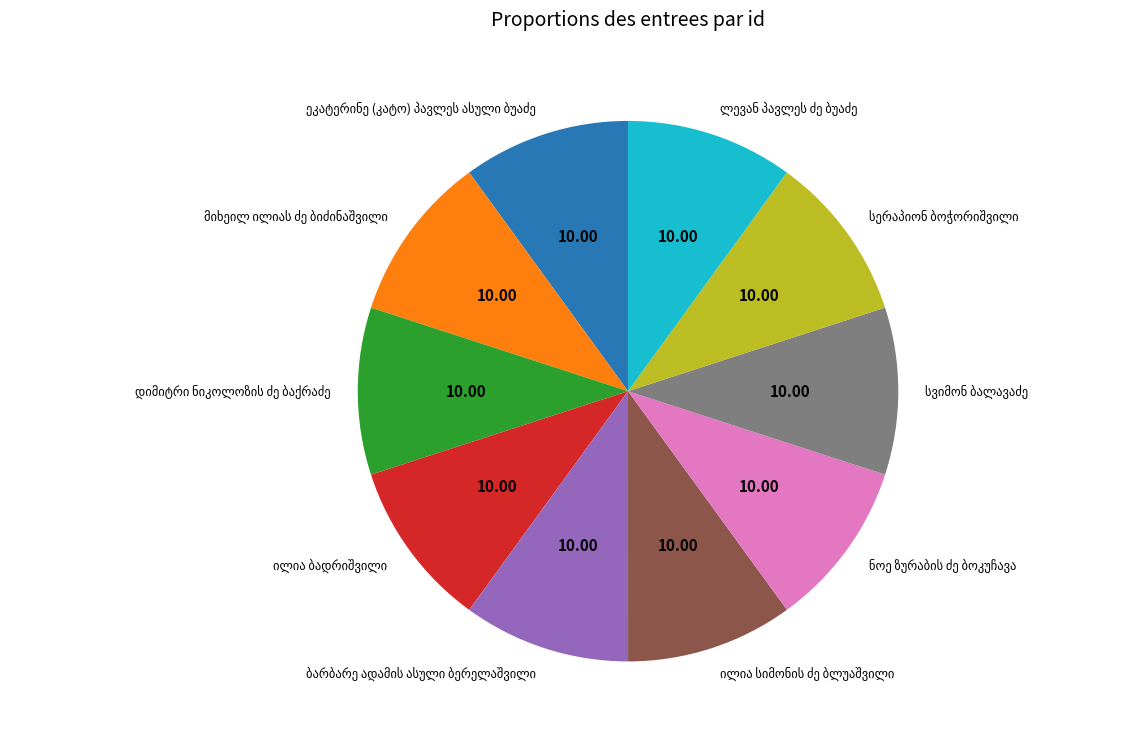

Does any single category account for the majority?

No